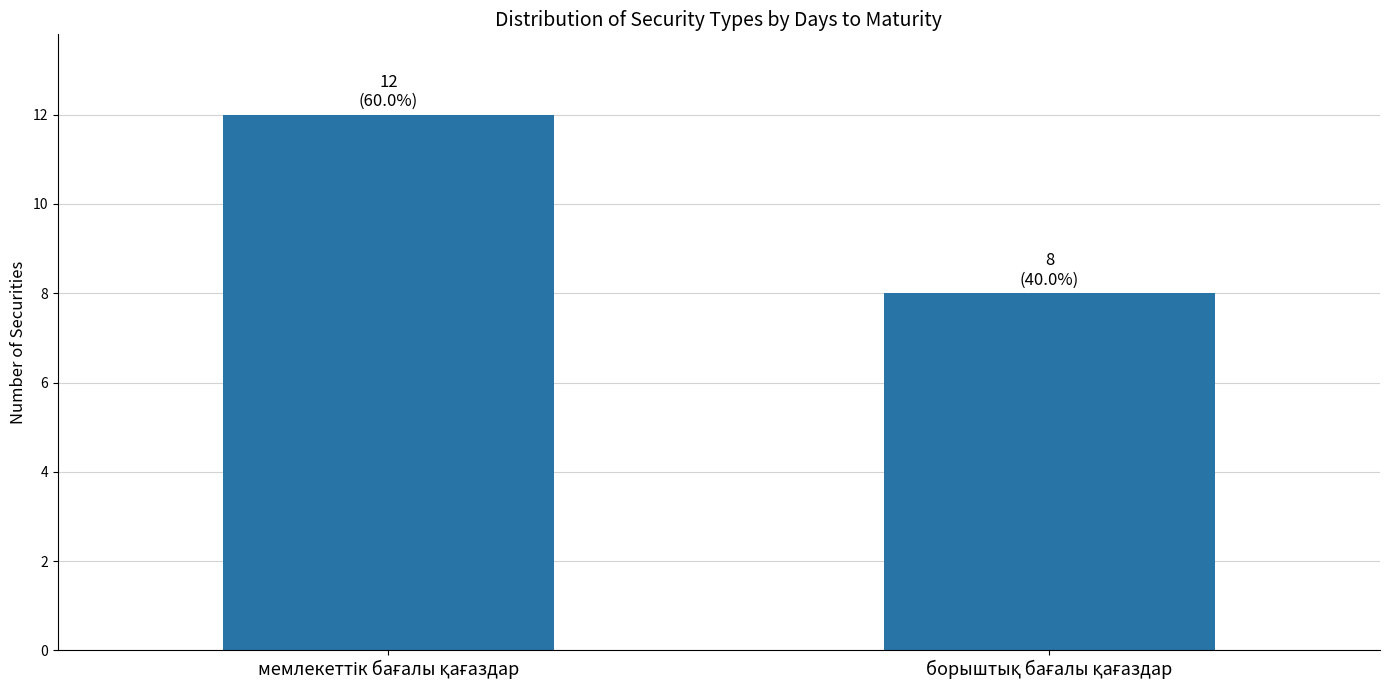

What is the maximum value shown in the chart?

12